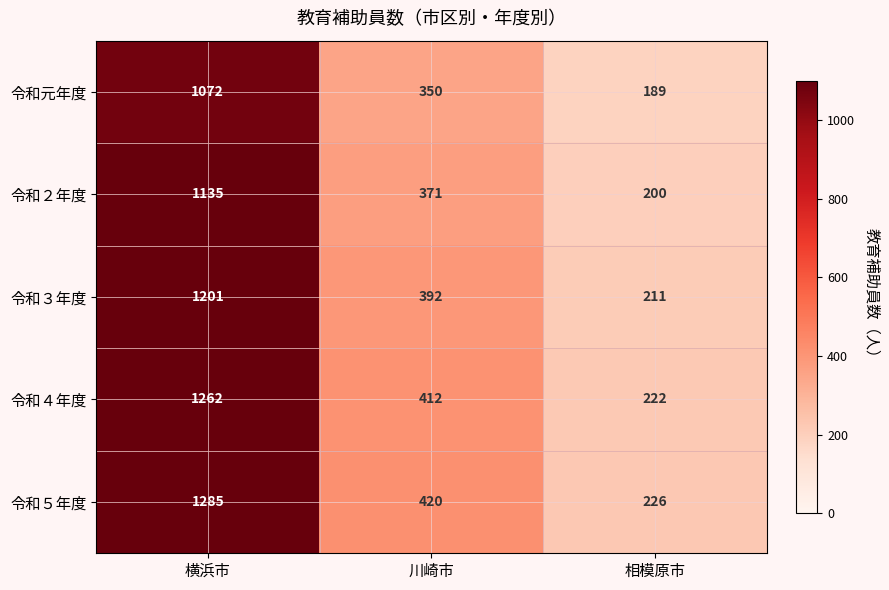

How many 令和３年度 values are between 211 and 1201?

3